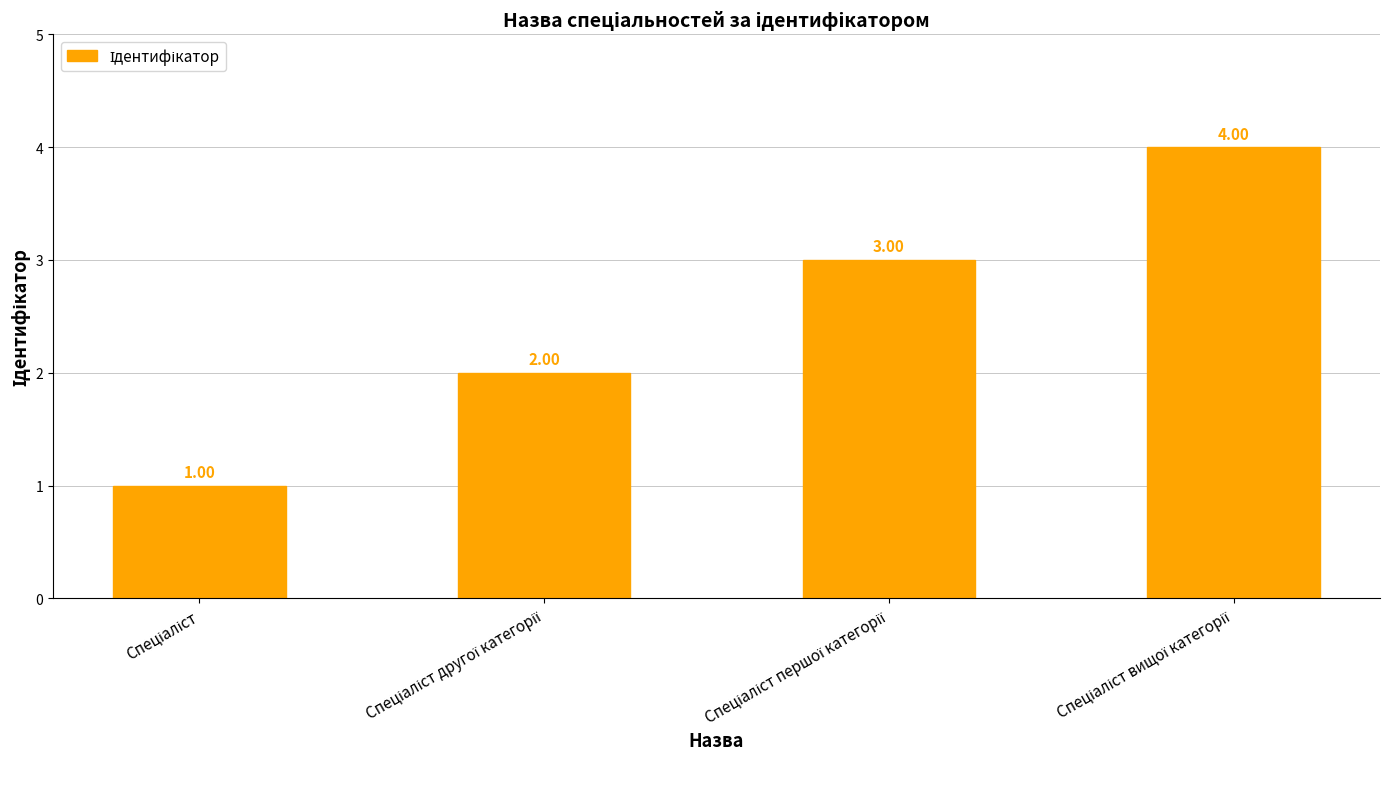

What is the sum of all values?

10